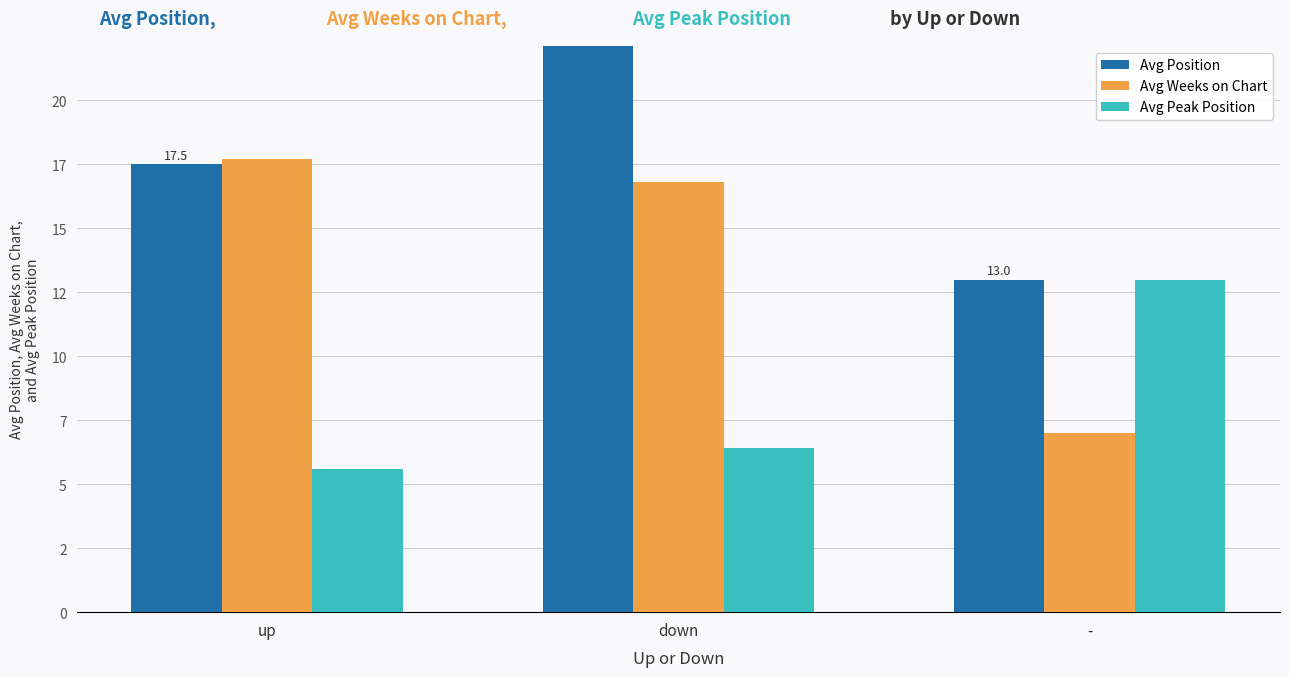

What are all the series names shown in the legend?

Avg Position, Avg Weeks on Chart, Avg Peak Position